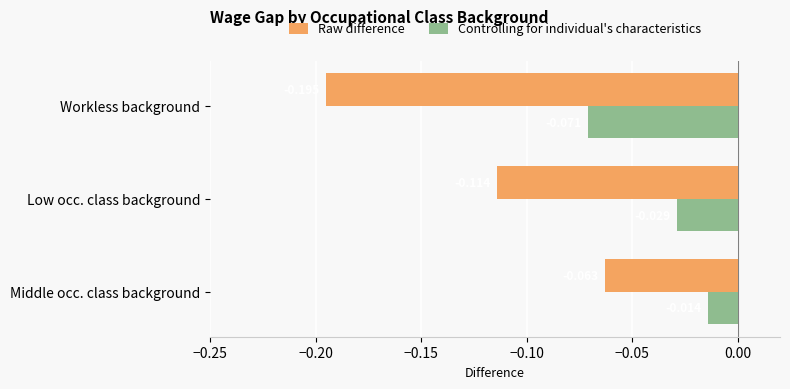

Which label corresponds to the largest value in the chart?

Middle occ. class background